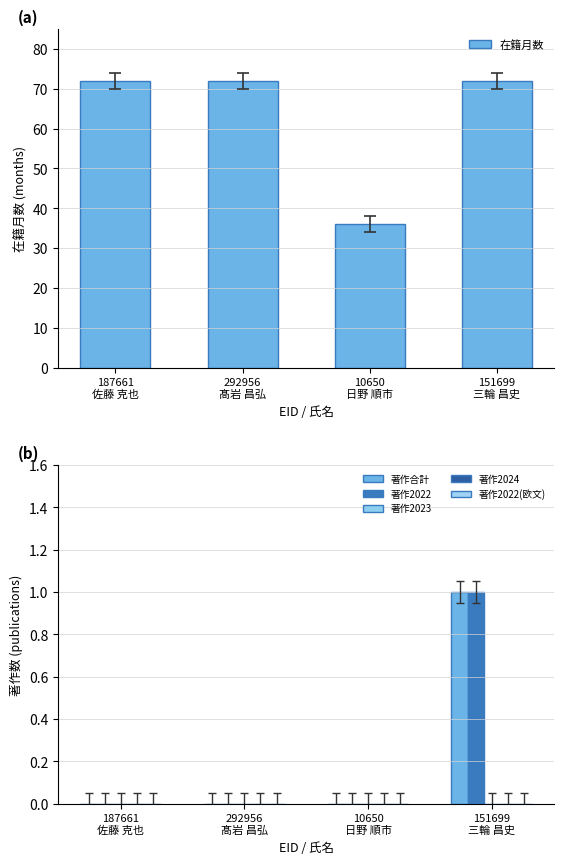

Count the 著作2022 values in the range 0 to 1.

4